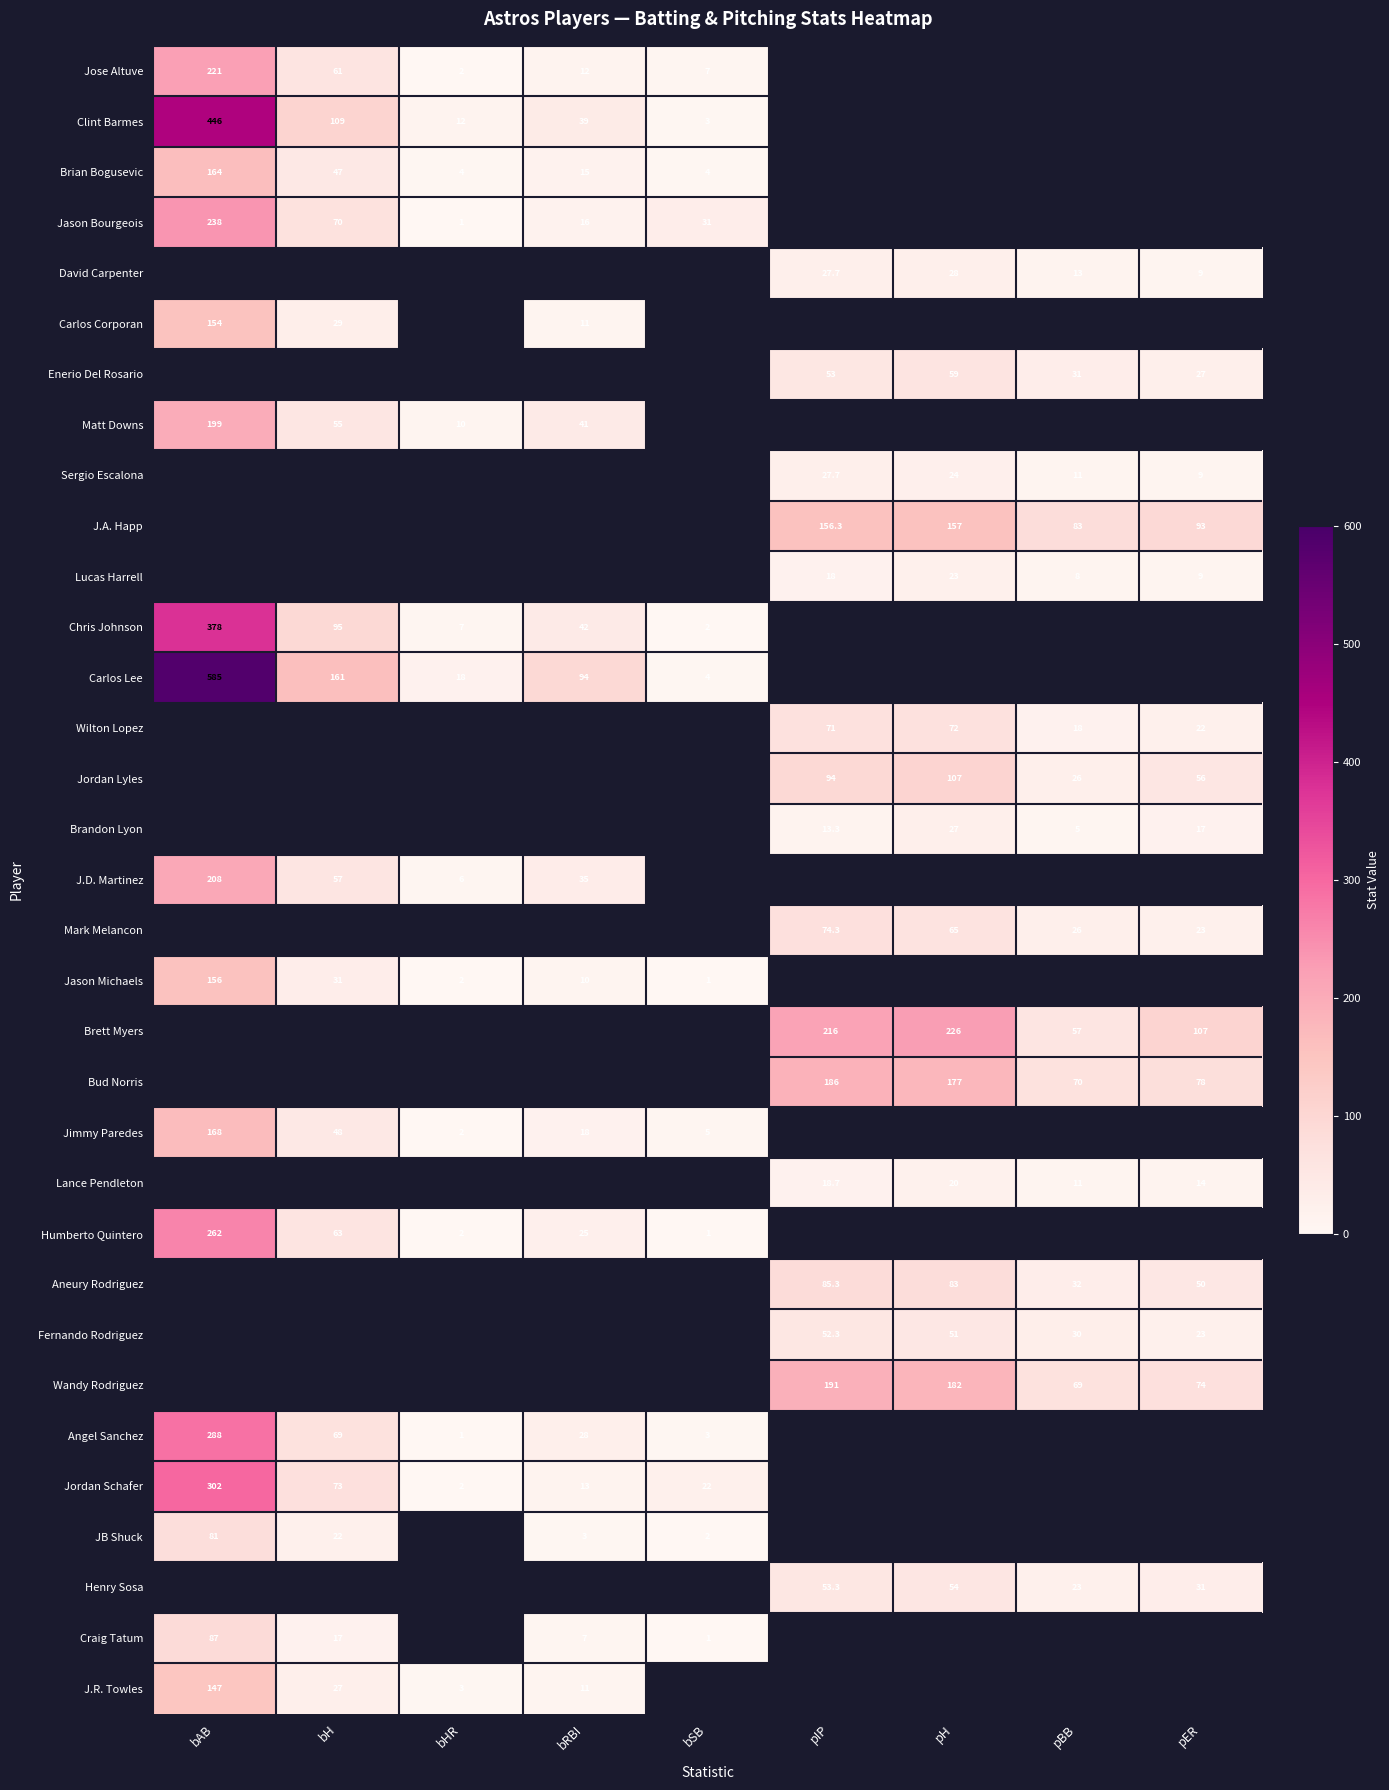

True or false: Brian Bogusevic has a value of 6.4 at bSB.

False